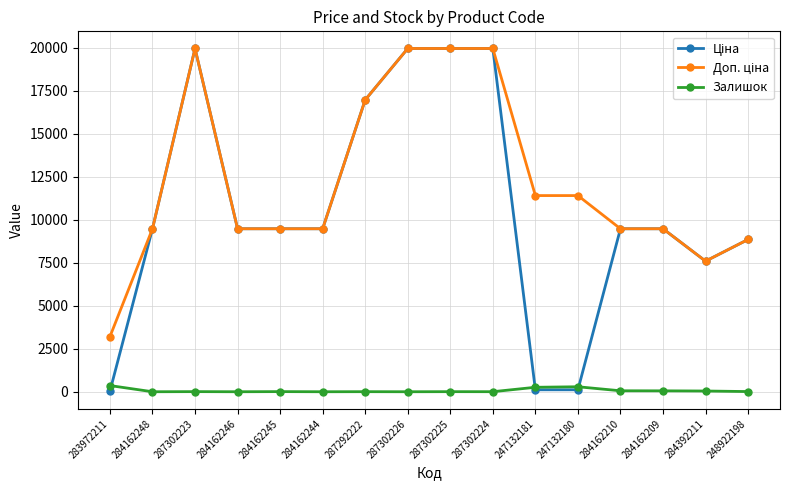

At how many categories does at least one series exceed 5325?

15